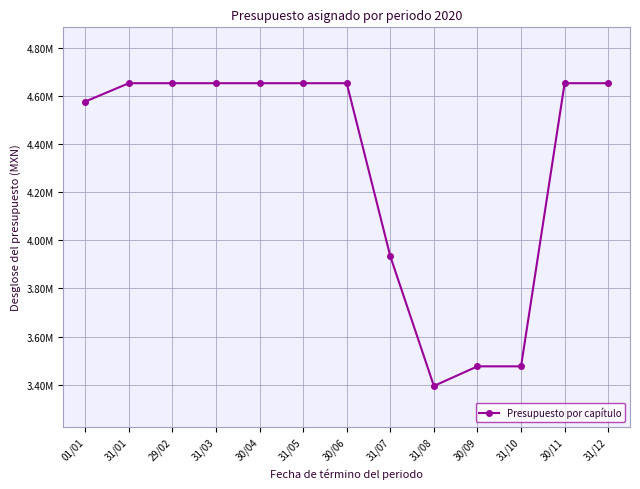

What is the maximum value shown in the chart?

4655028.1